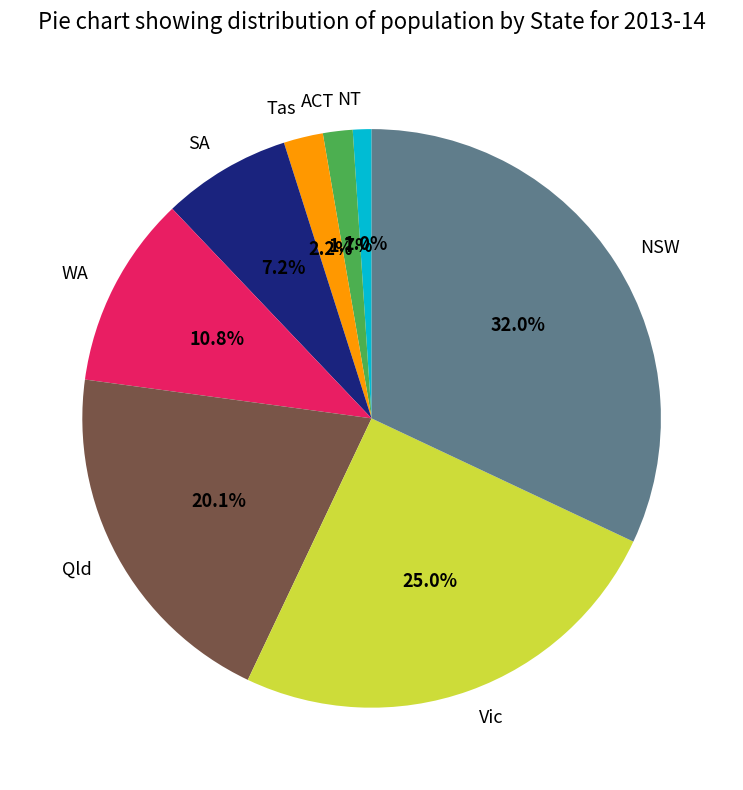

What percentage is the WA slice, to the nearest percent?

11%